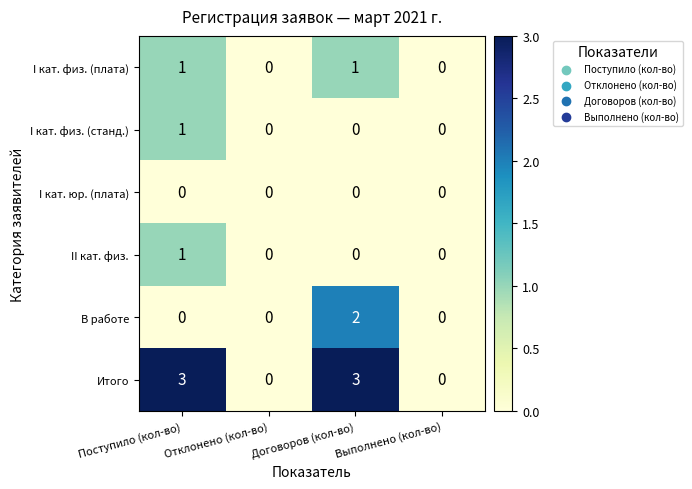

How many values in I кат. физ. (плата) are above zero?

2